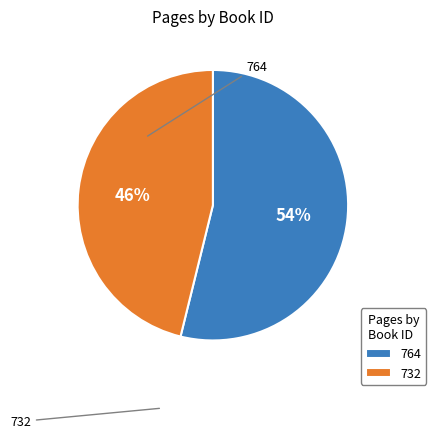

How many slices are in this pie chart?

2